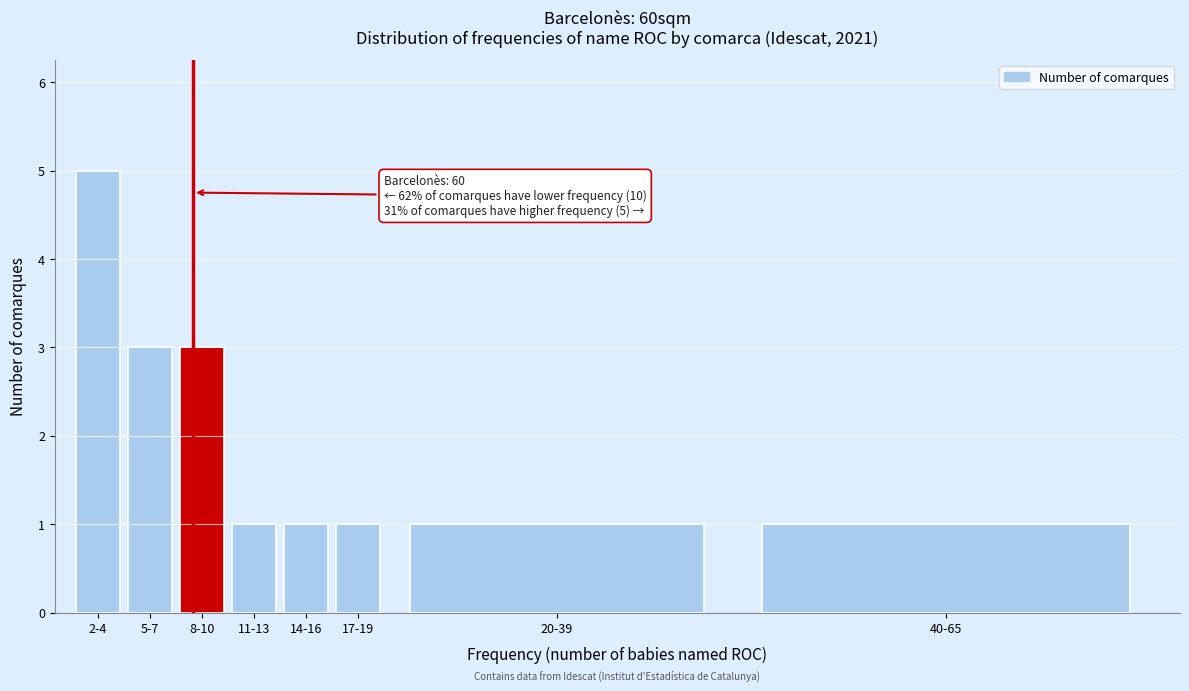

Reading right to left, what are all the values shown in this chart?

1	1	1	1	1	3	3	5